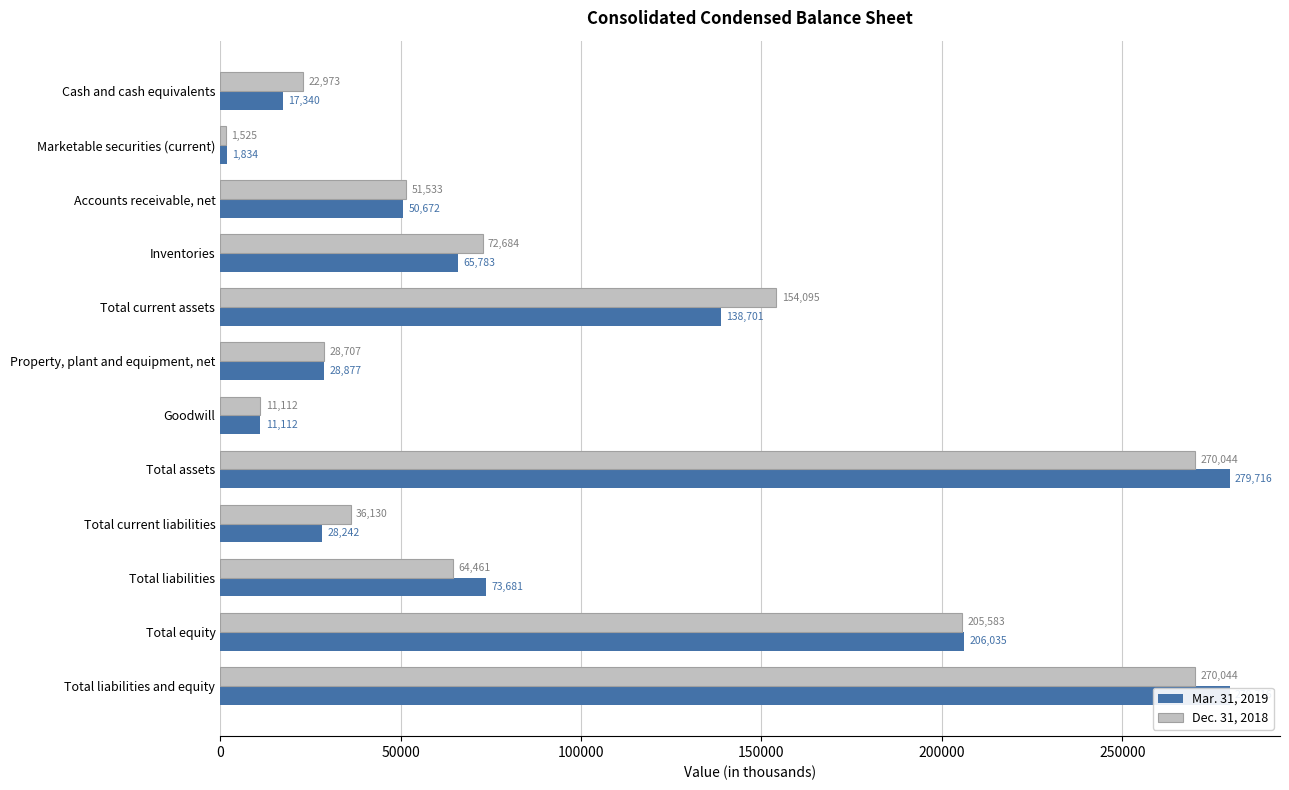

What is the average value of the Dec. 31, 2018 series?

99074